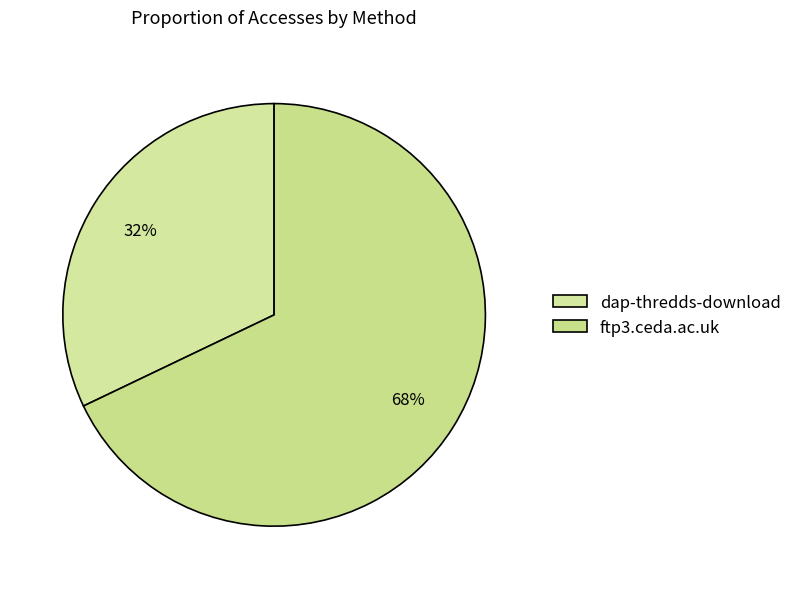

Is it true that dap-thredds-download is 44% of the pie?

False